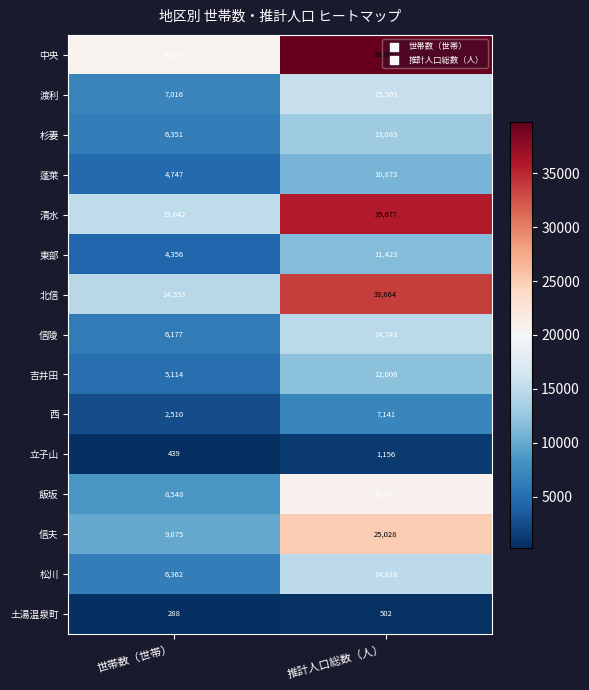

What is the sum of all 清水 values?

50719